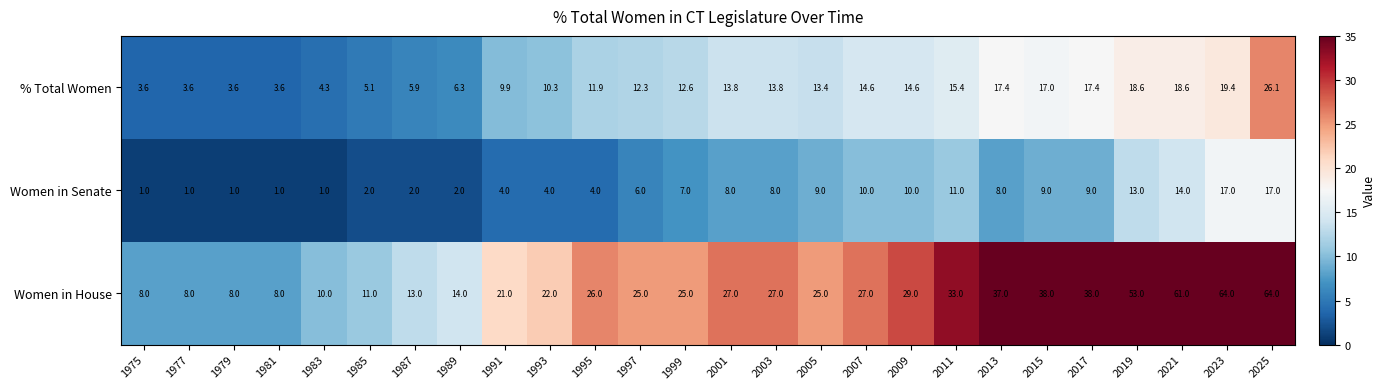

At 2017, list the series in order from smallest to largest.

Women in Senate, % Total Women, Women in House